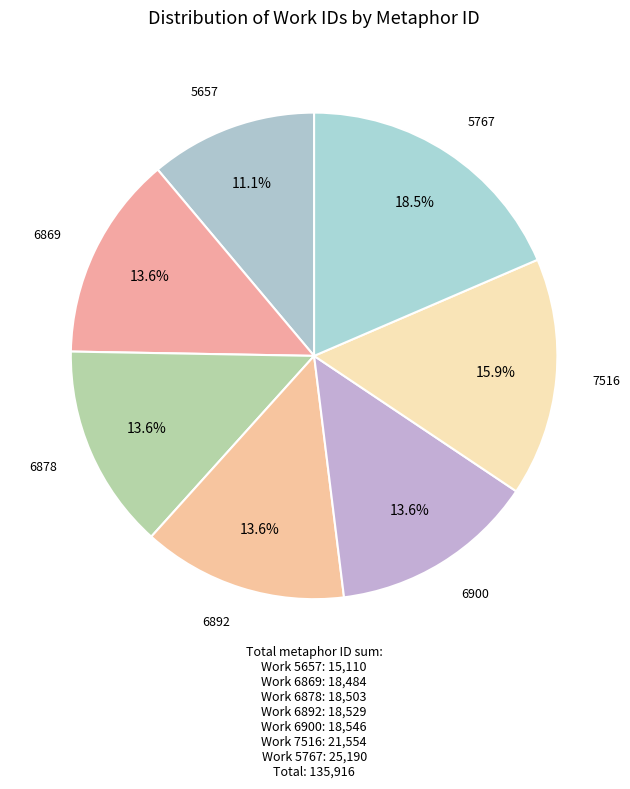

Count the number of slices in the pie.

7